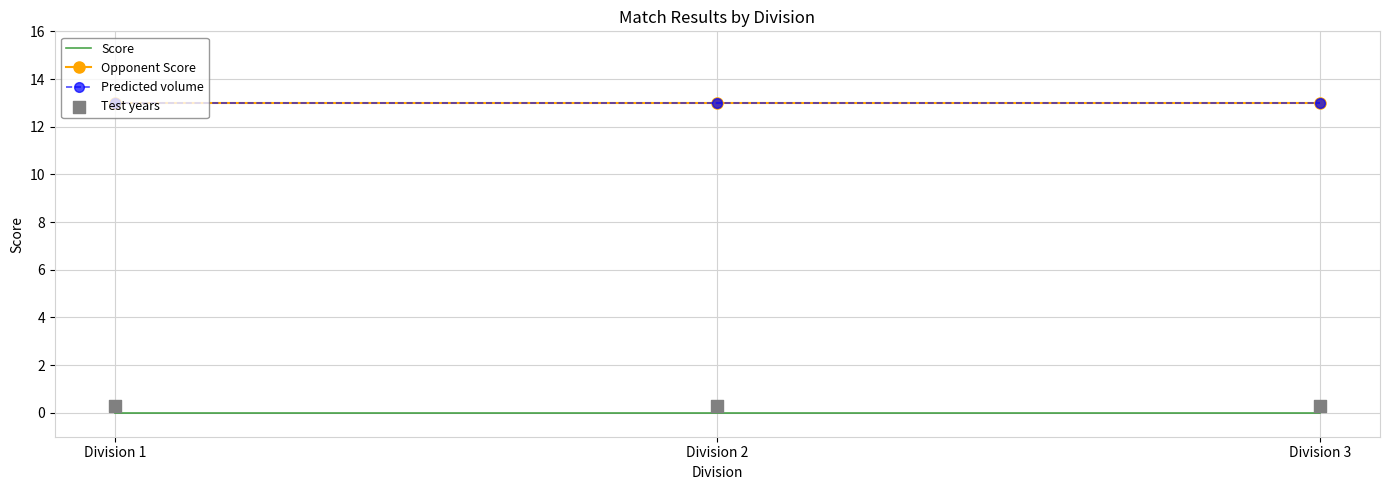

What is the total value across all series at Division 1?

26.3